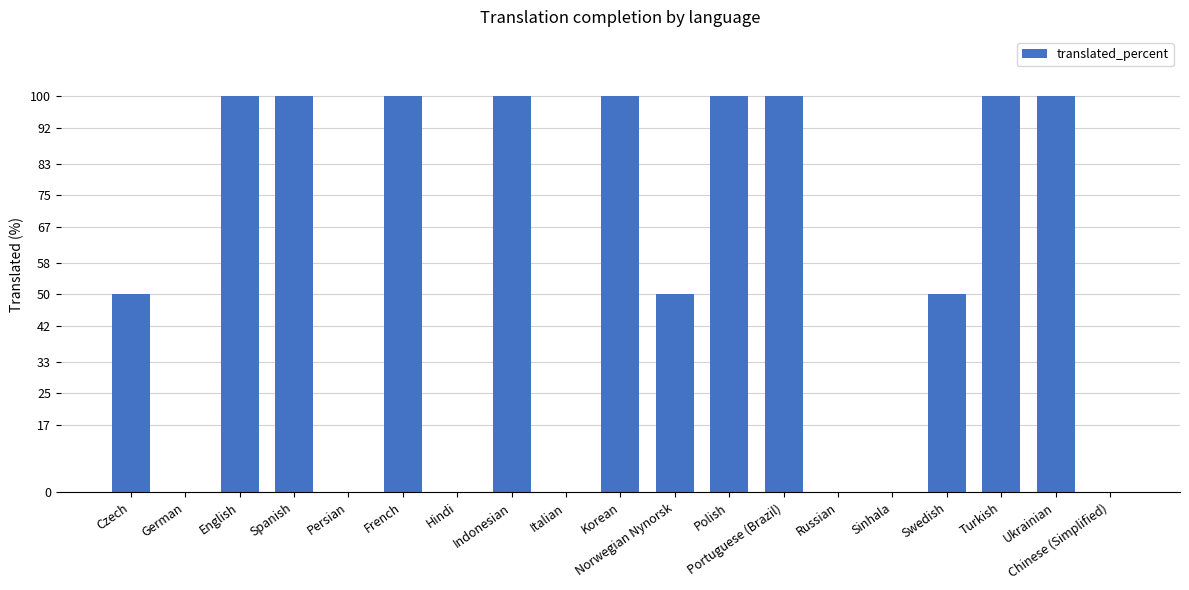

What is the maximum value shown in the chart?

100